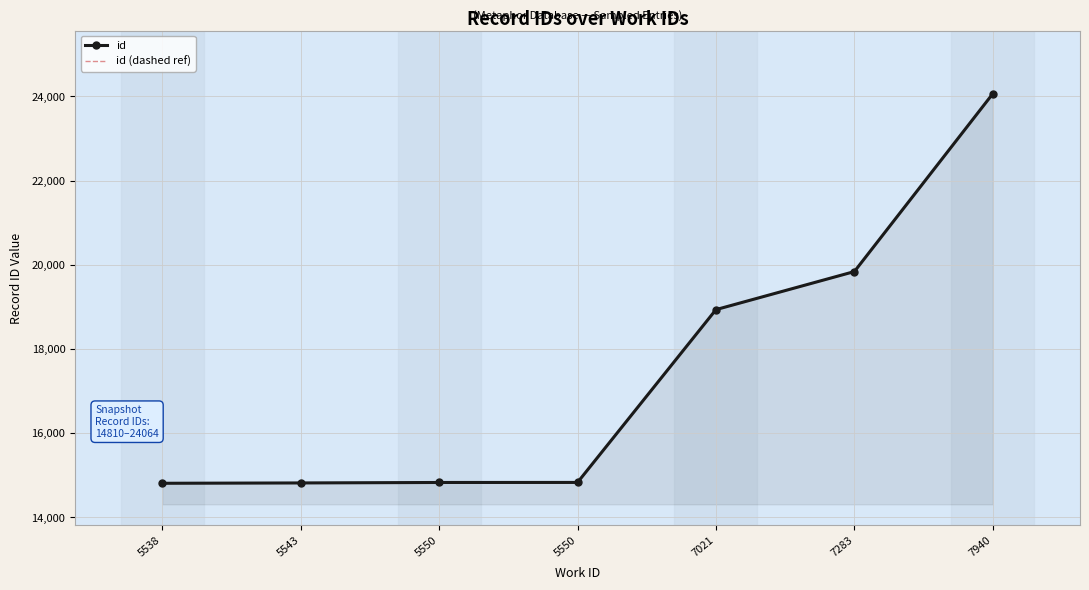

What is the value of the id point at the 5th from the left?

18935